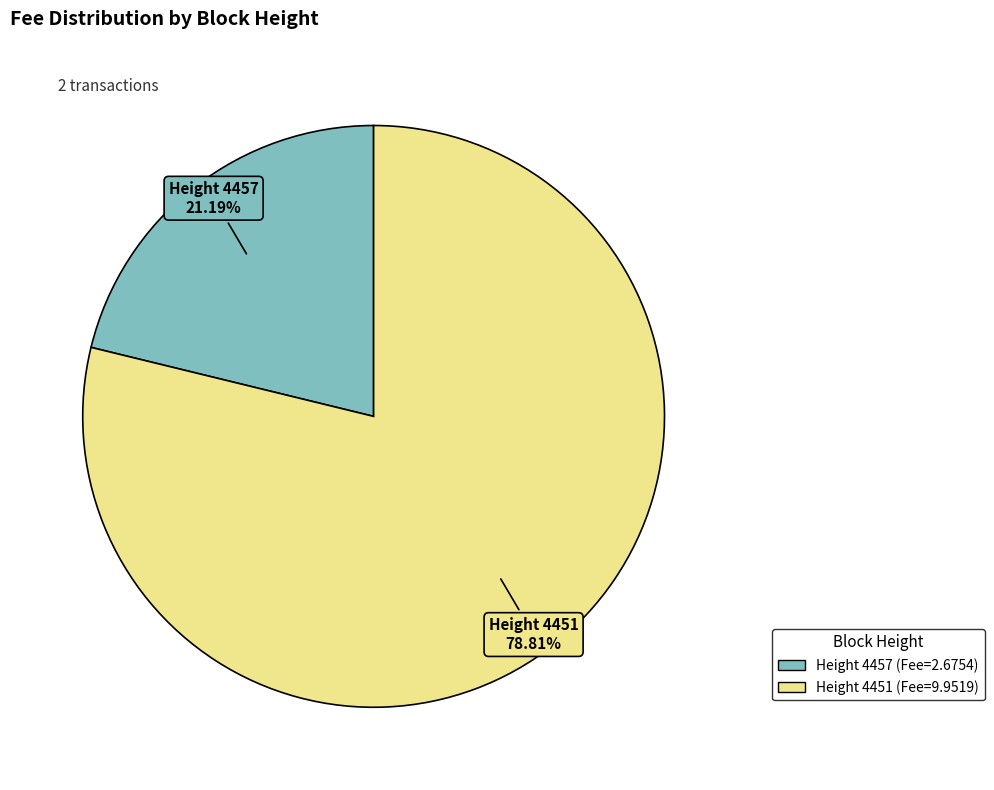

Is there any slice that represents more than half of the pie?

Yes